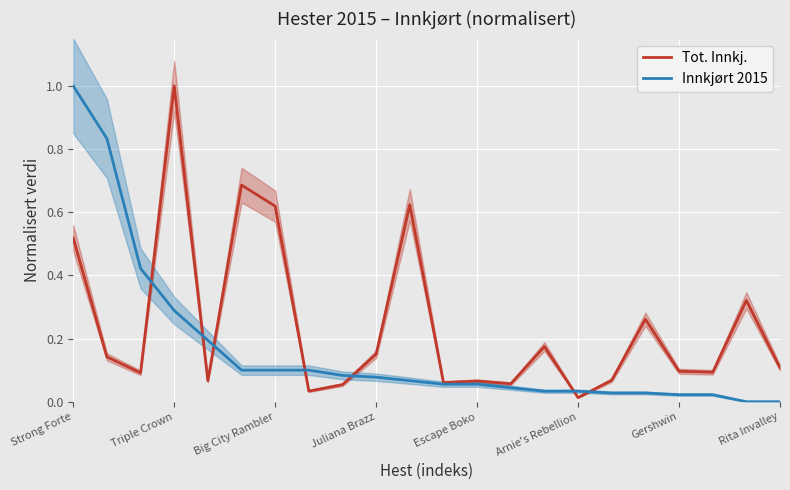

The Innkjørt 2015 series shows 0.1 at 11. True or false?

False